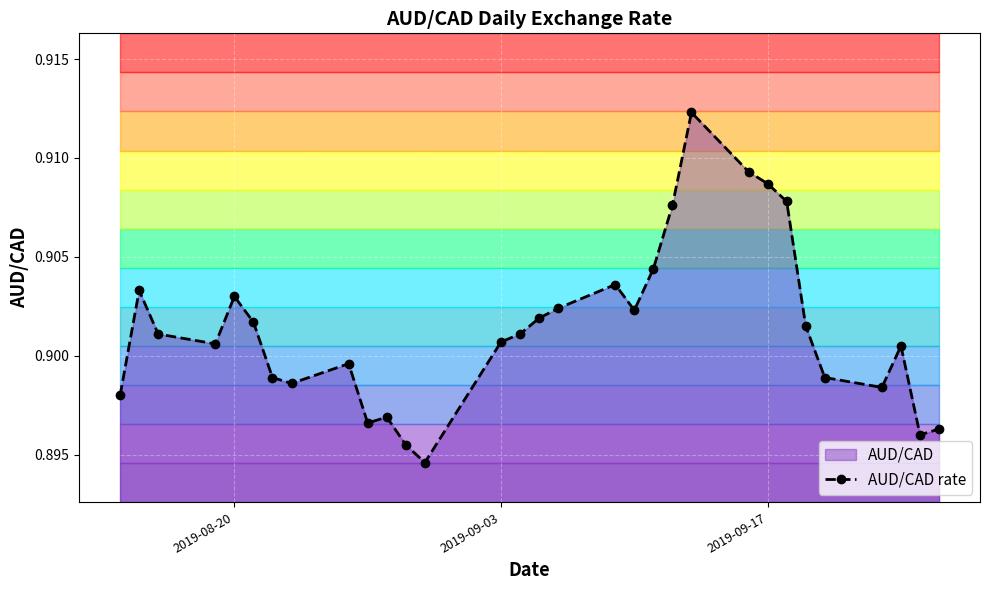

What is the smallest value displayed?

0.9